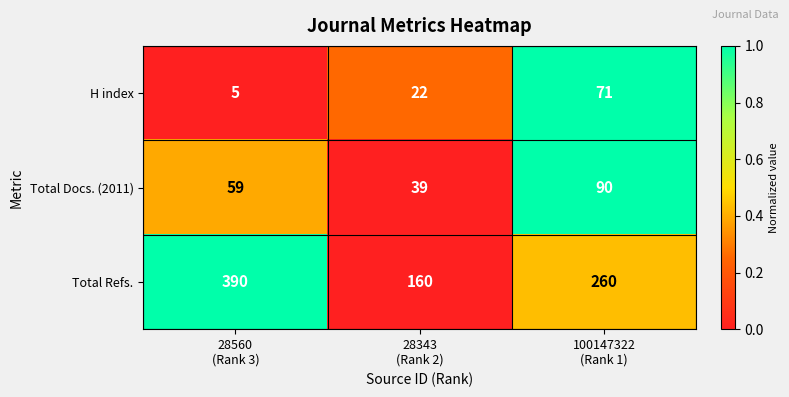

Which series has the largest total across all categories?

Total Refs.